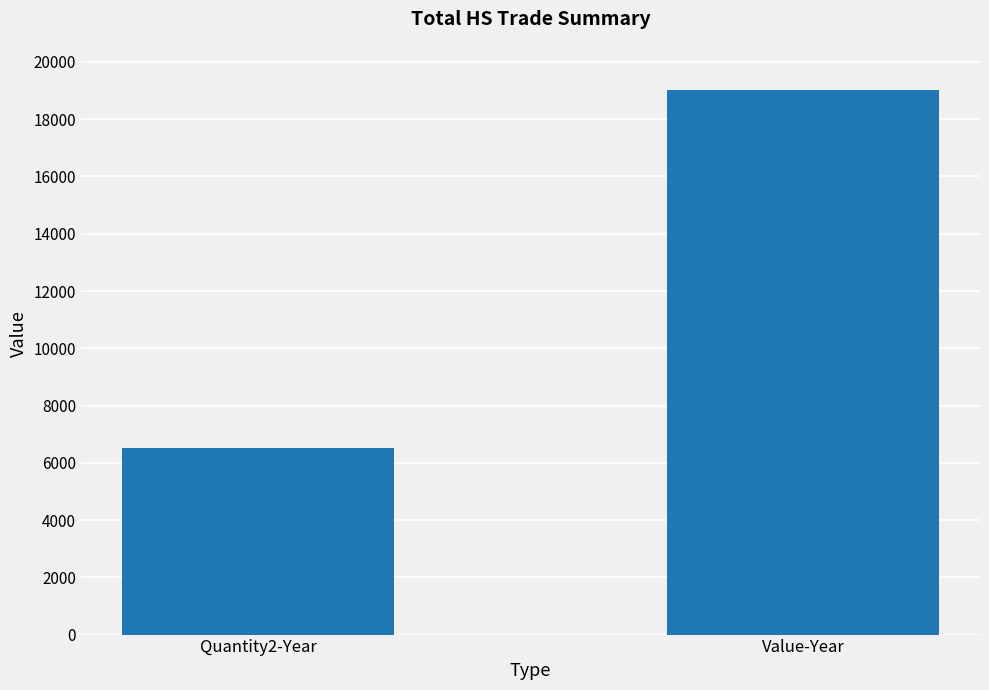

What is the value of the 2nd bar from the left?

19015